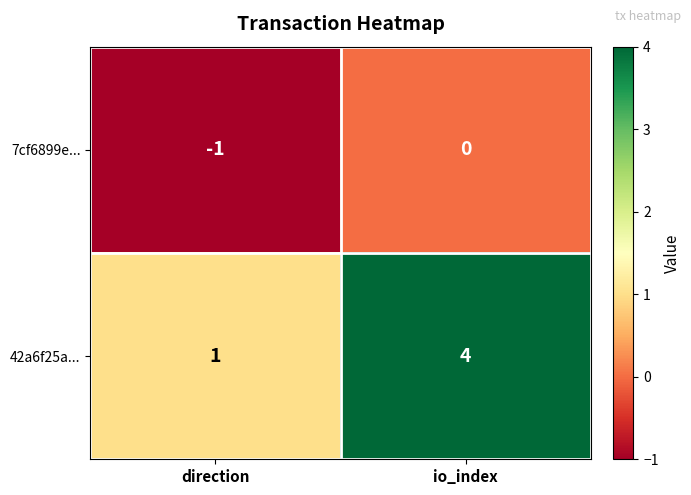

What is the difference between the maximum and minimum values in the 42a6f25a... series?

3